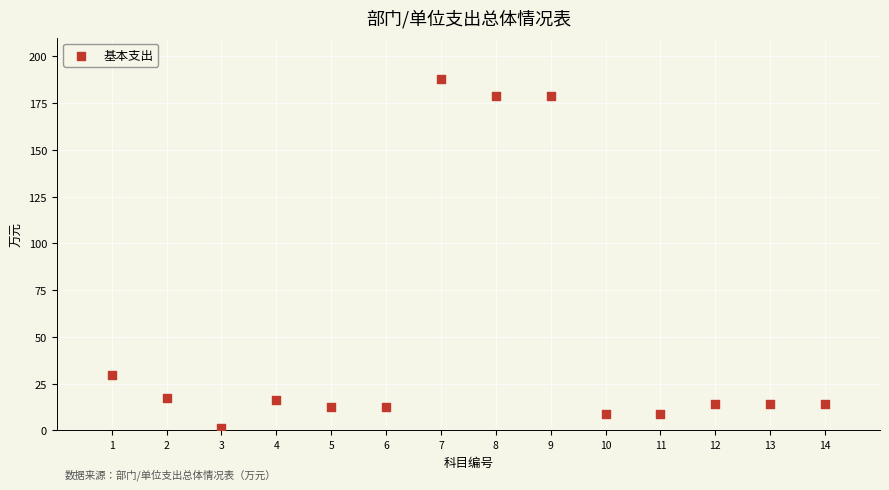

What is the range of X values (max minus min)?

13.0